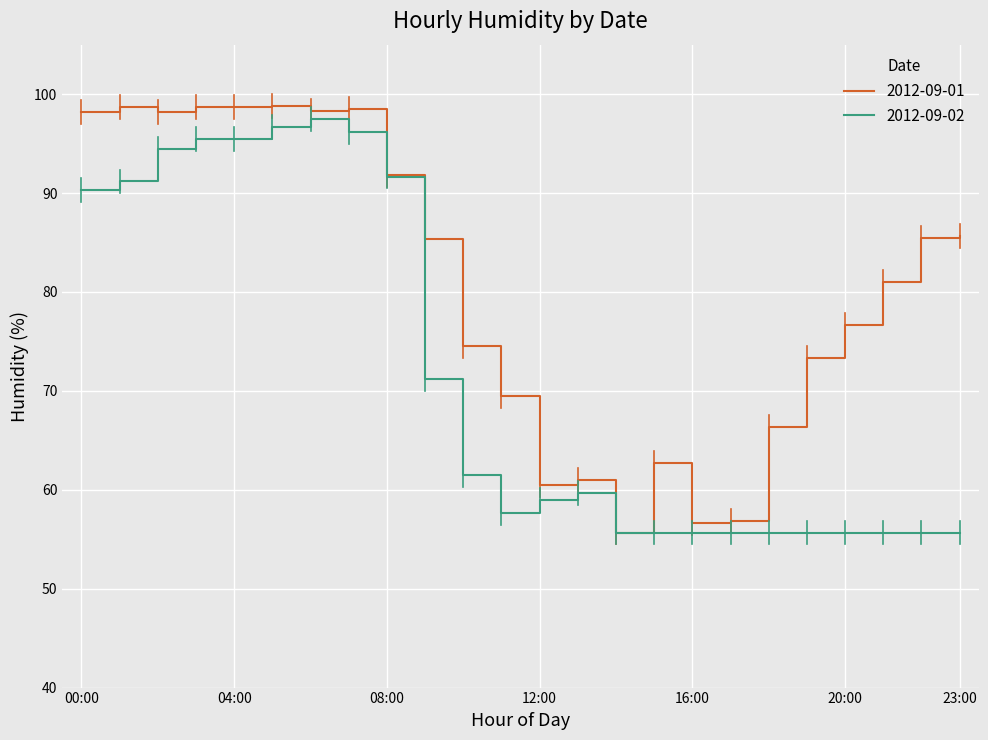

List the series in order of their overall mean, lowest first.

2012-09-02, 2012-09-01